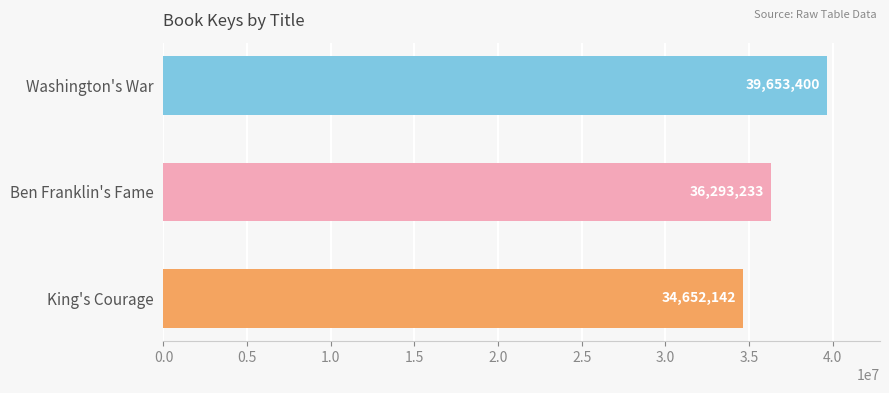

The value at King's Courage is 55035687. True or false?

False